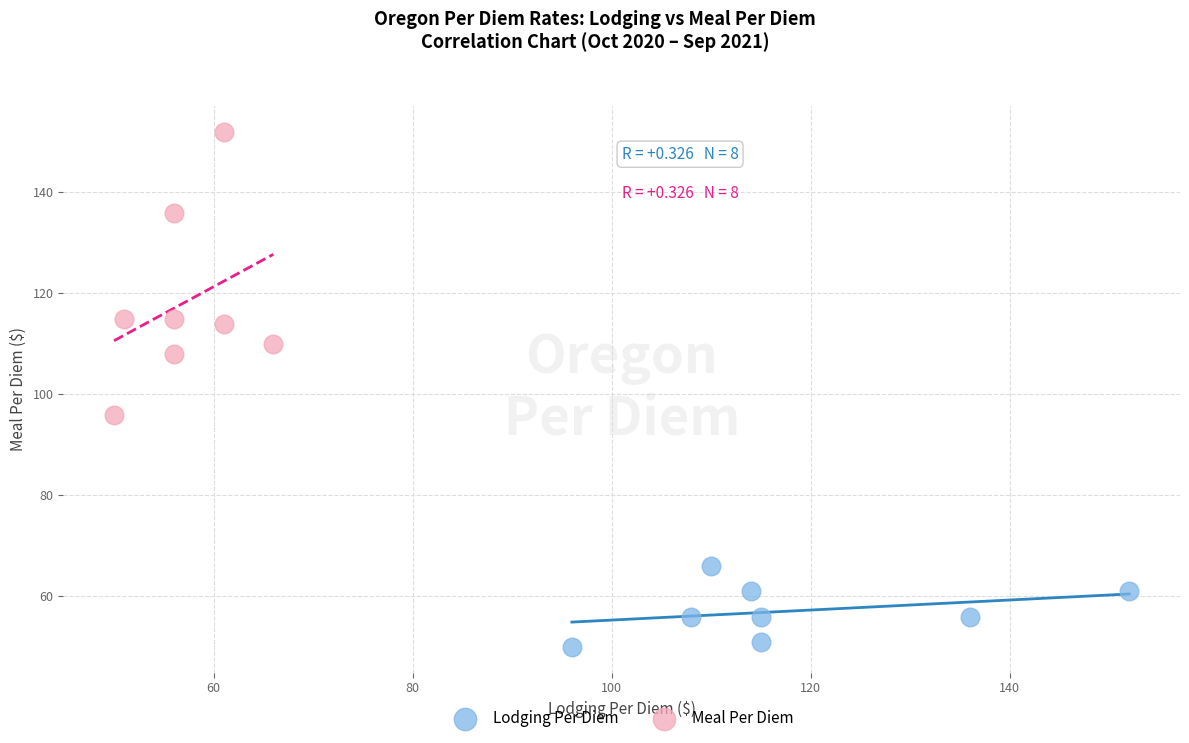

What are all the series names shown in the legend?

Lodging Per Diem, Meal Per Diem